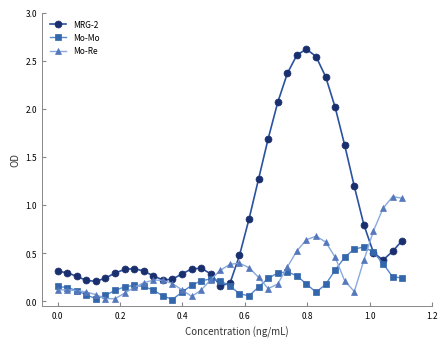

Which series has the largest range (max minus min)?

MRG-2